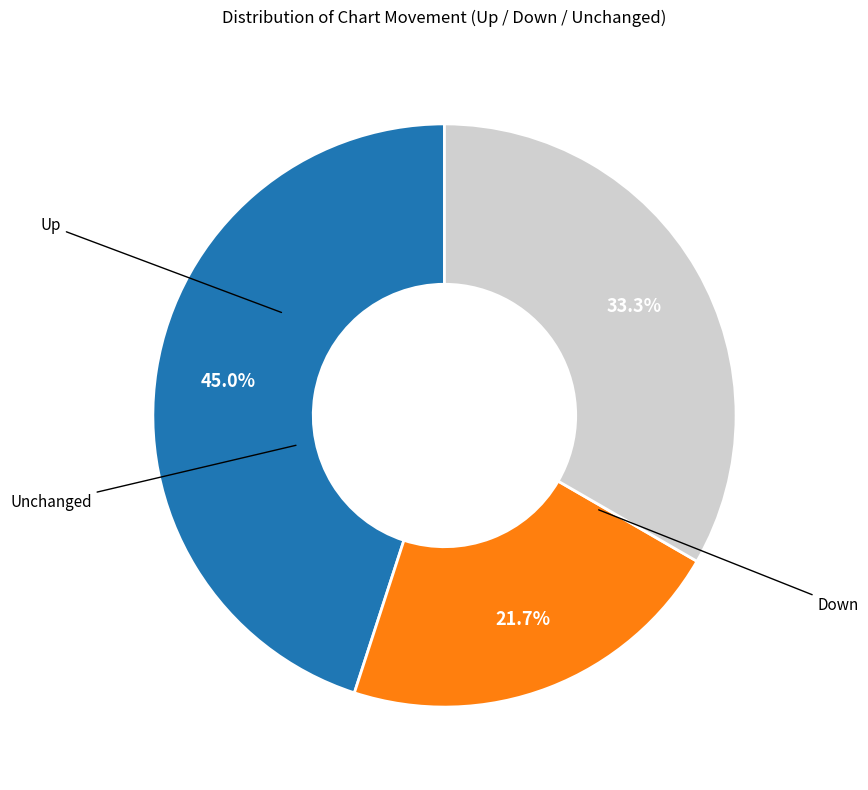

Does any single category account for the majority?

No